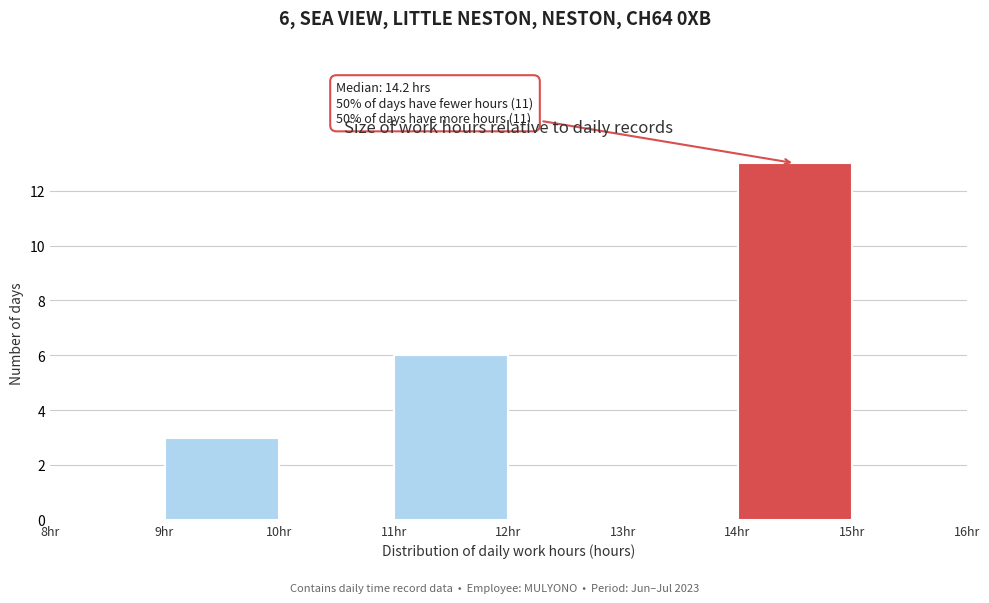

Which range on the x-axis has the tallest bar?

14 to 15